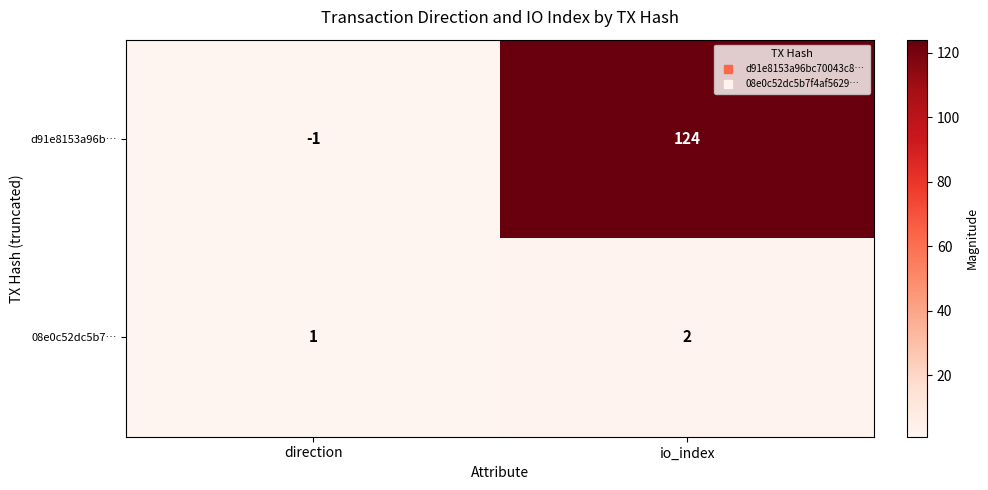

True or false: 08e0c52dc5b7… has a value of 2 at io_index.

True